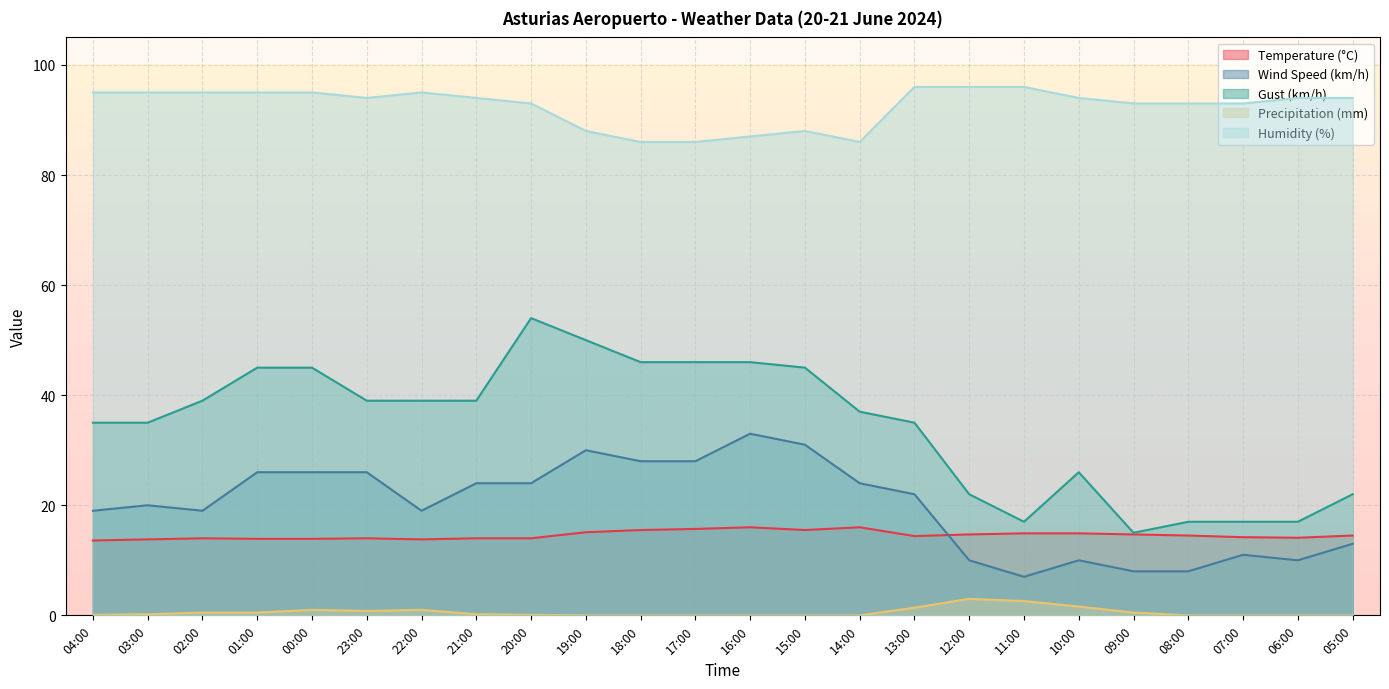

What is the lowest value of the Humidity (%) series?

86.0